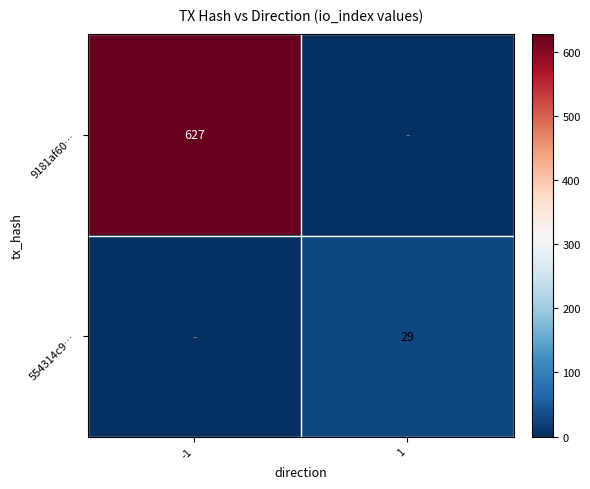

The 9181af60… series shows 1056 at -1. True or false?

False